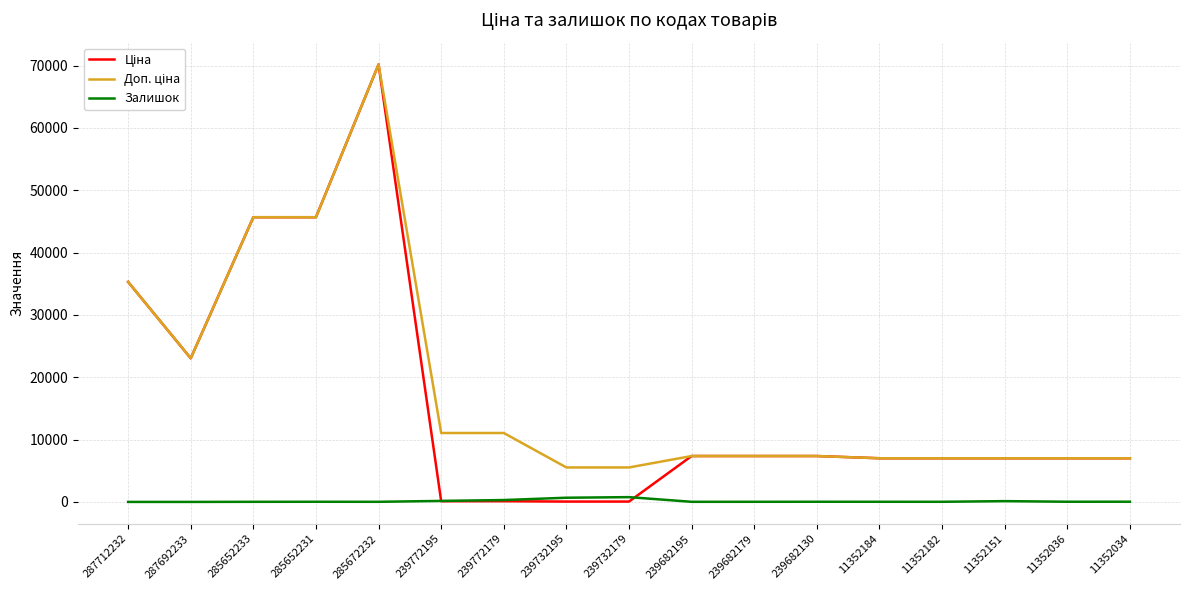

True or false: Залишок has a value of 16.0 at 285652233.

True